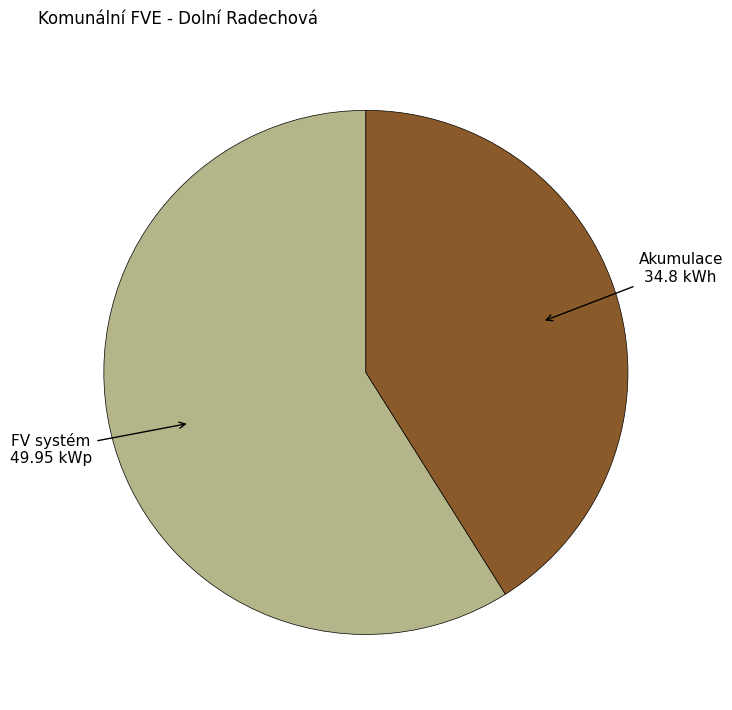

Rank the categories by value from lowest to highest.

Akumulace, FV systém